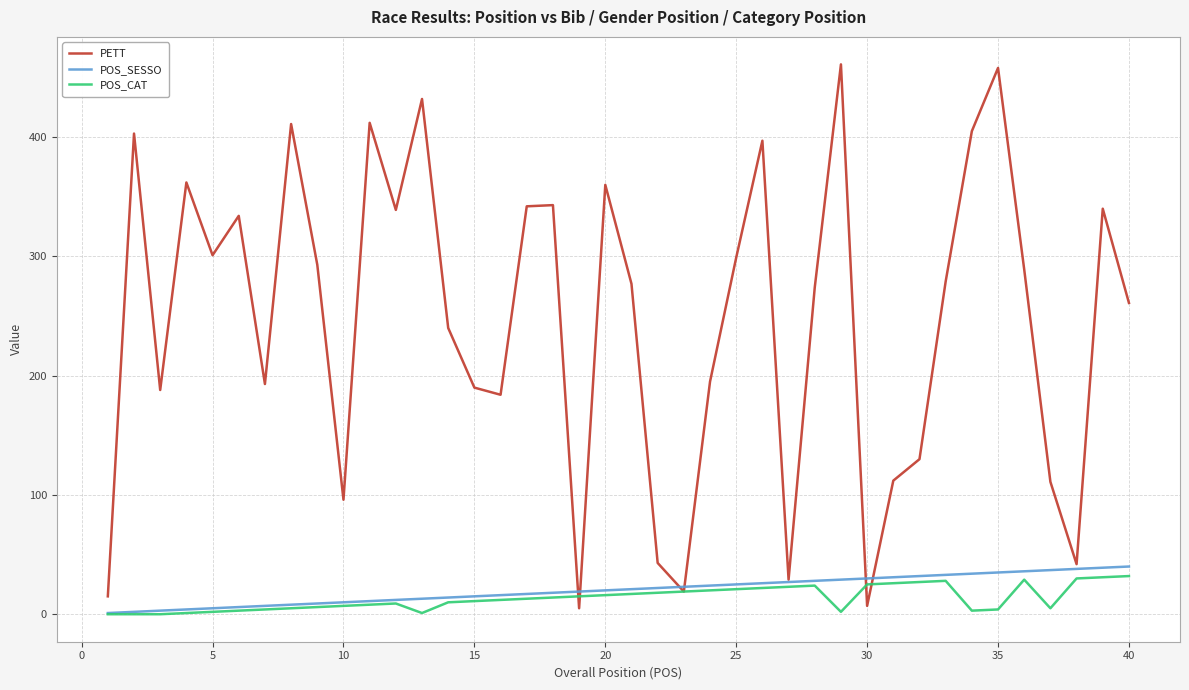

Which series has the largest range (max minus min)?

PETT